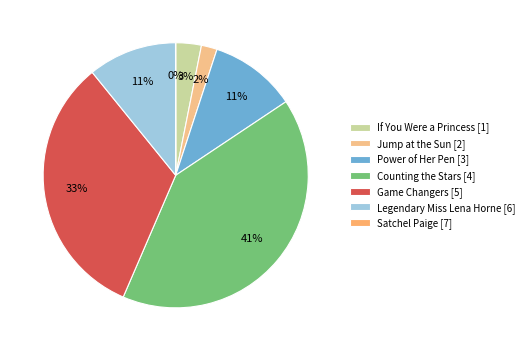

Is Power of Her Pen the majority of the pie?

No